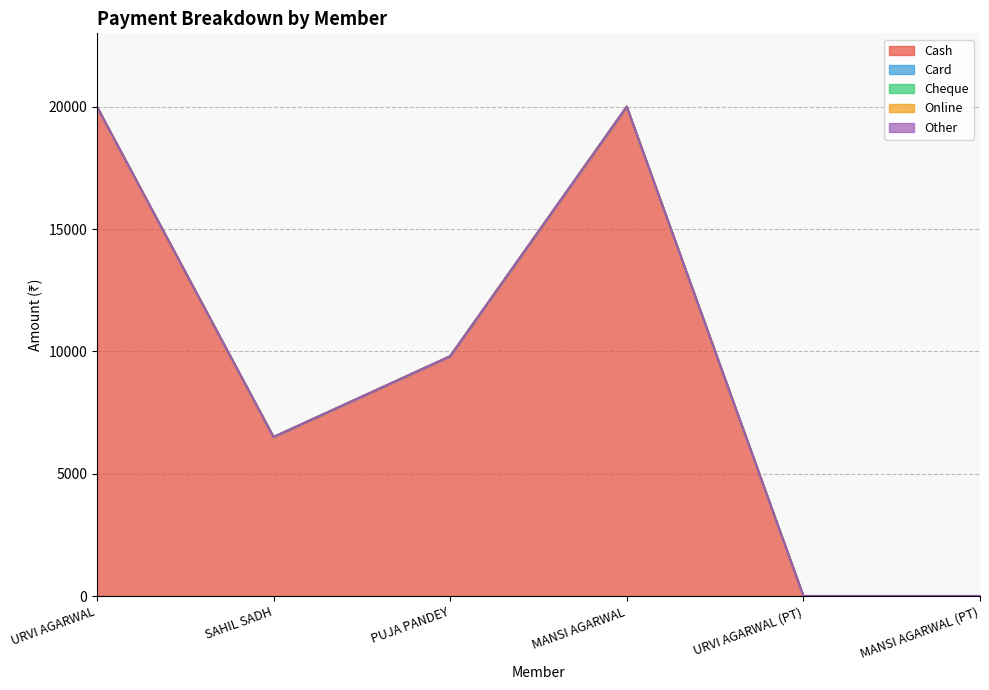

The Cheque series shows 0 at PUJA PANDEY. True or false?

True